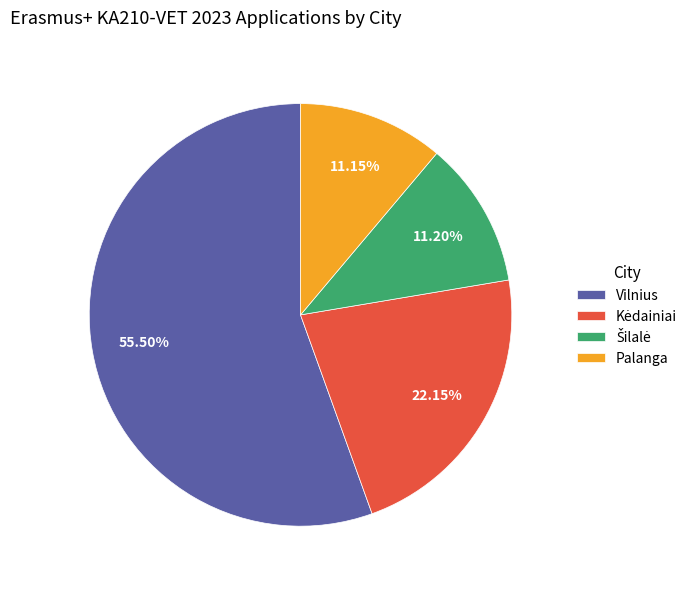

Combined, do Vilnius and Palanga account for over 50%?

Yes